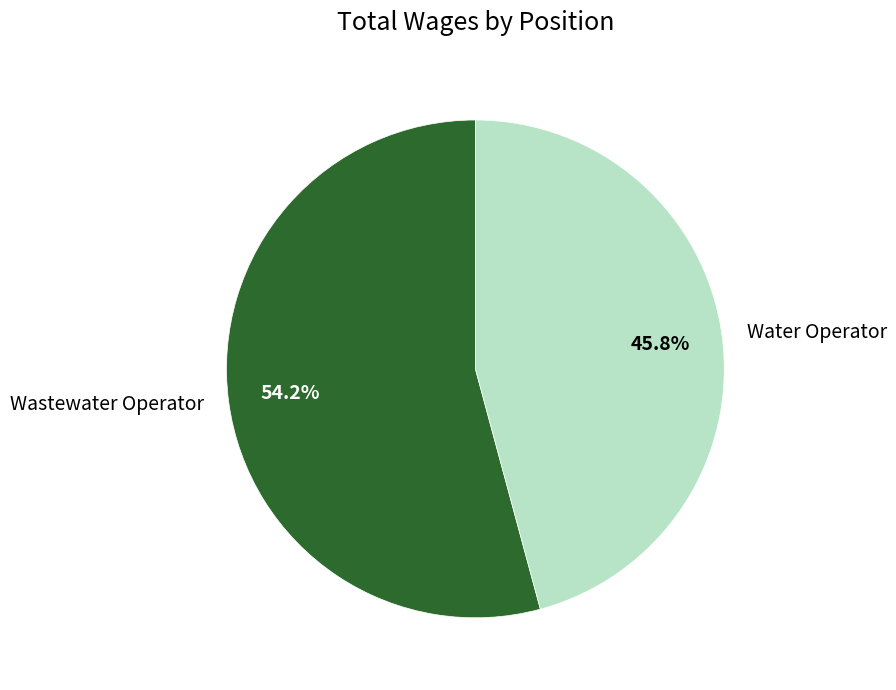

What percentage do Wastewater Operator and Water Operator together represent?

100.0%